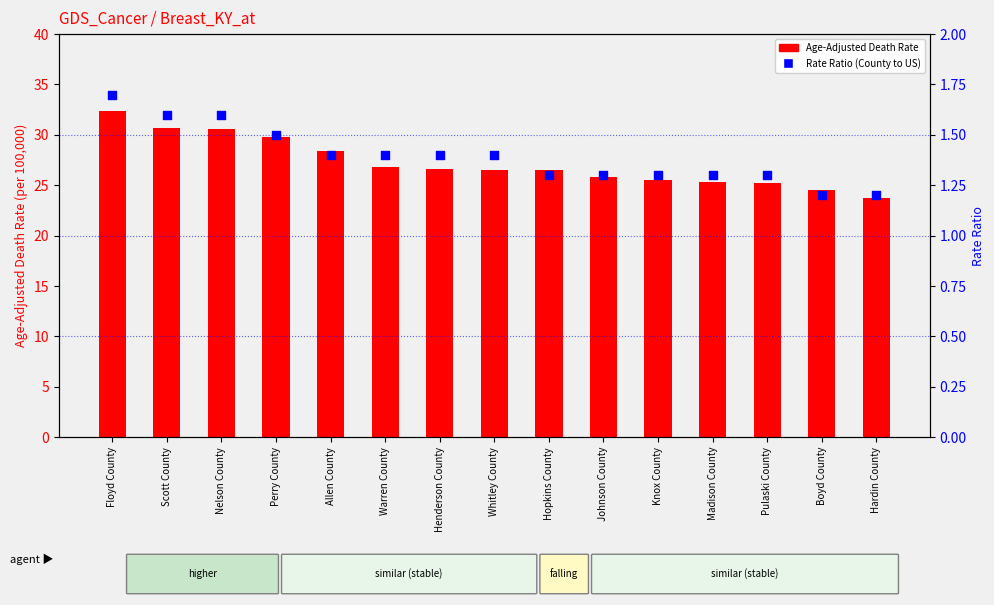

At which category is the sum across all series the highest?

Floyd County